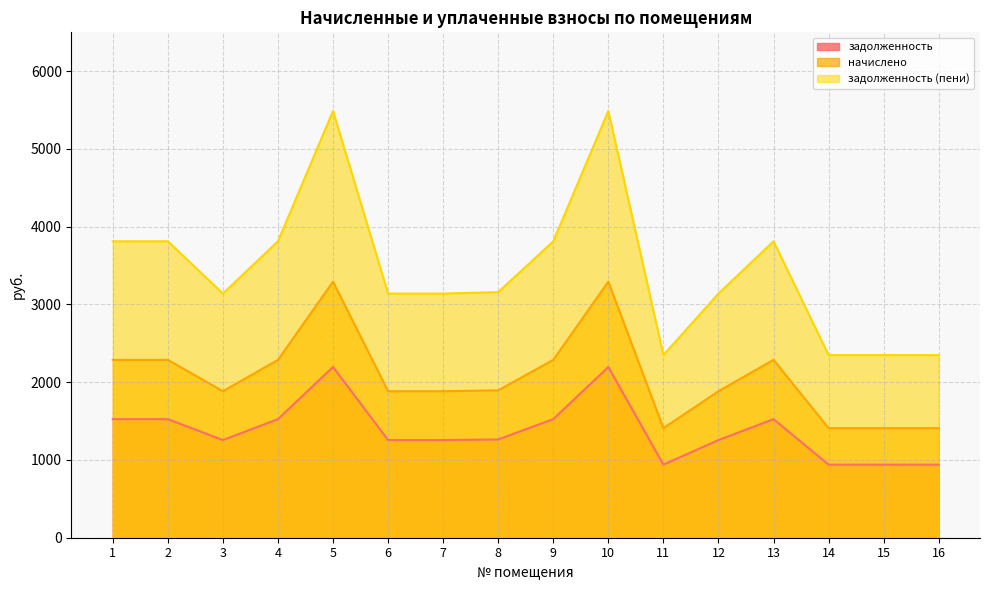

Is the value of задолженность at 7 greater than the value of задолженность (пени) at 13?

No